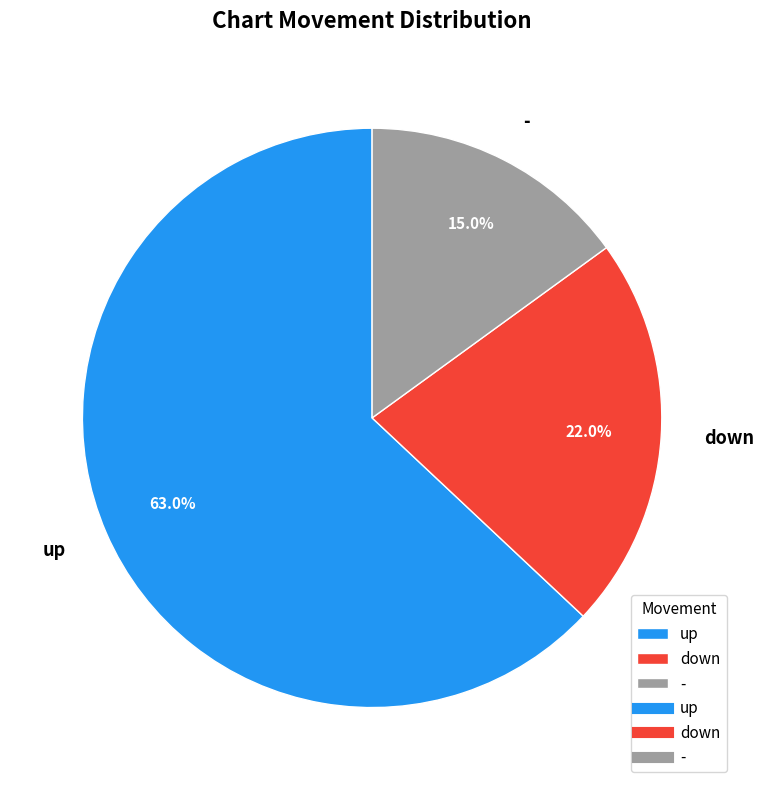

Is it true that up is 53% of the pie?

False